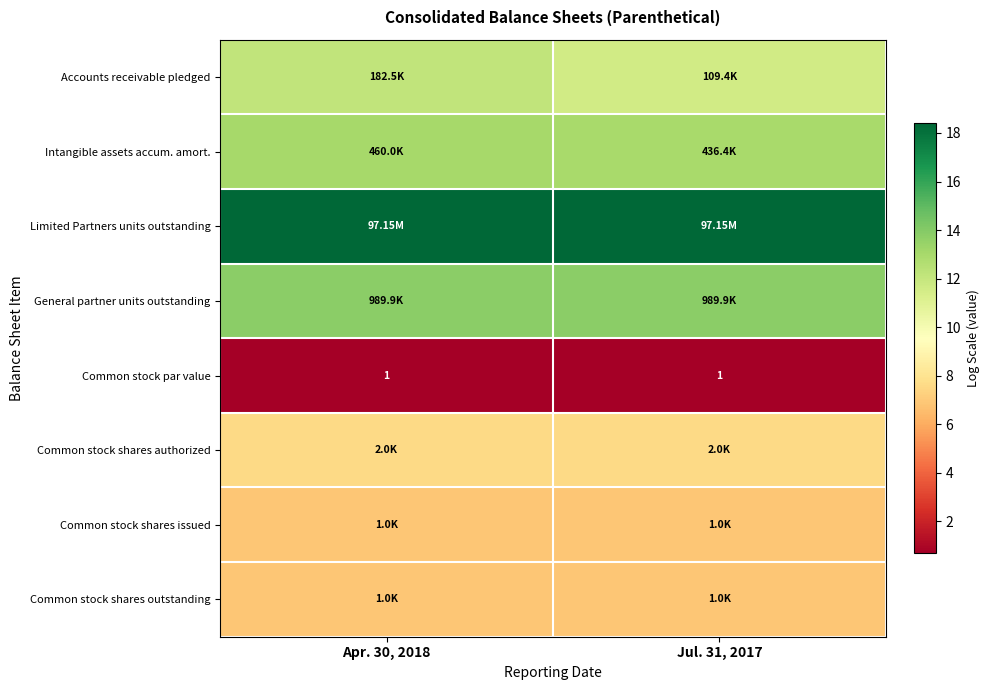

At which category is the sum across all series the highest?

Apr. 30, 2018